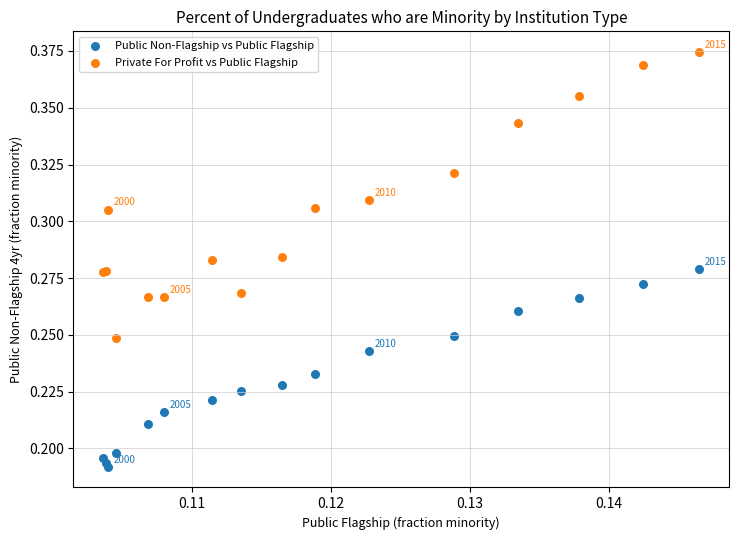

What are all the series names shown in the legend?

Public Non-Flagship vs Public Flagship, Private For Profit vs Public Flagship